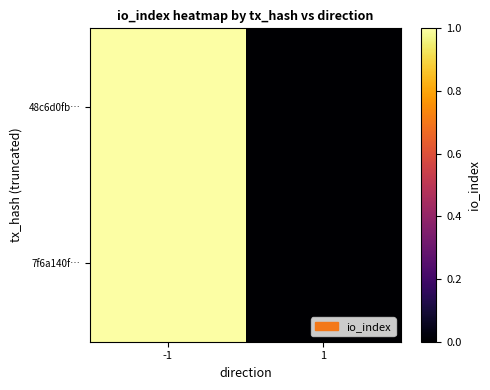

Between 1 and -1, which is larger?

-1